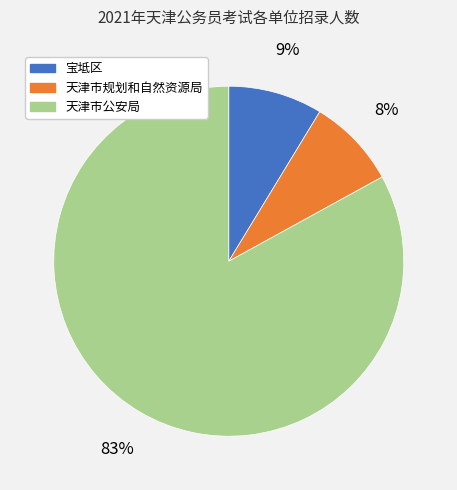

How many segments does this pie chart have?

3